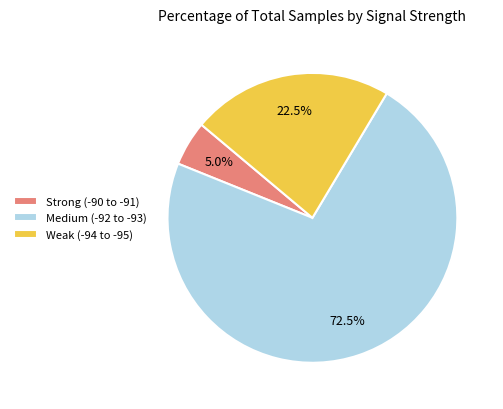

Approximately how many times larger is the value at Weak (-94 to -95) compared to Medium (-92 to -93)?

0.3